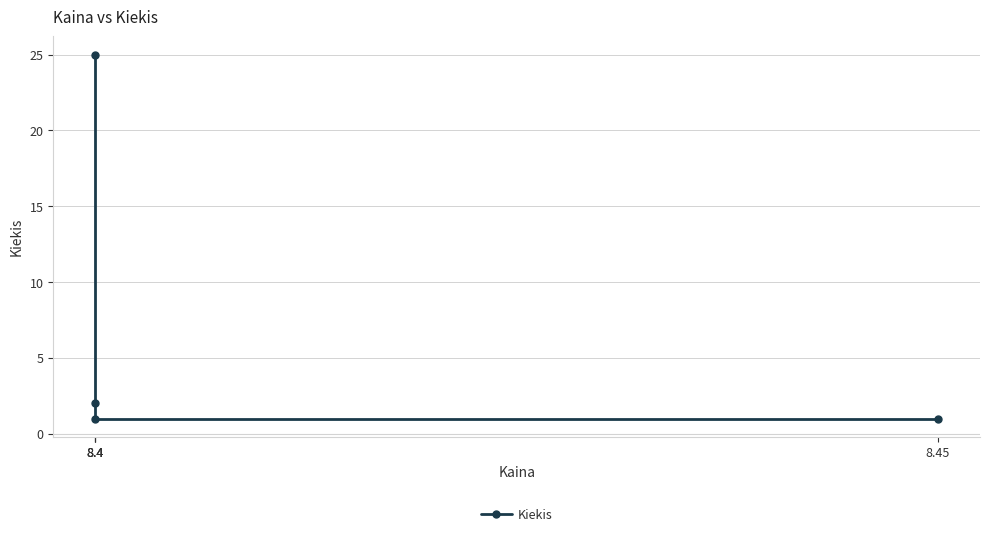

Is it true that the value at 8.45 is 1?

False